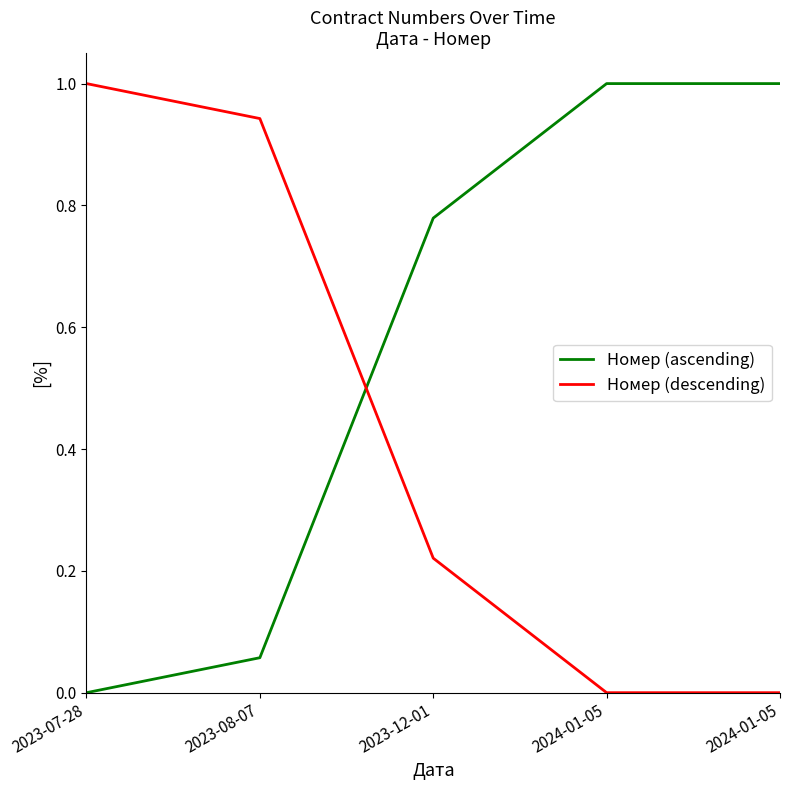

Is this an area chart (filled region under the line)?

No